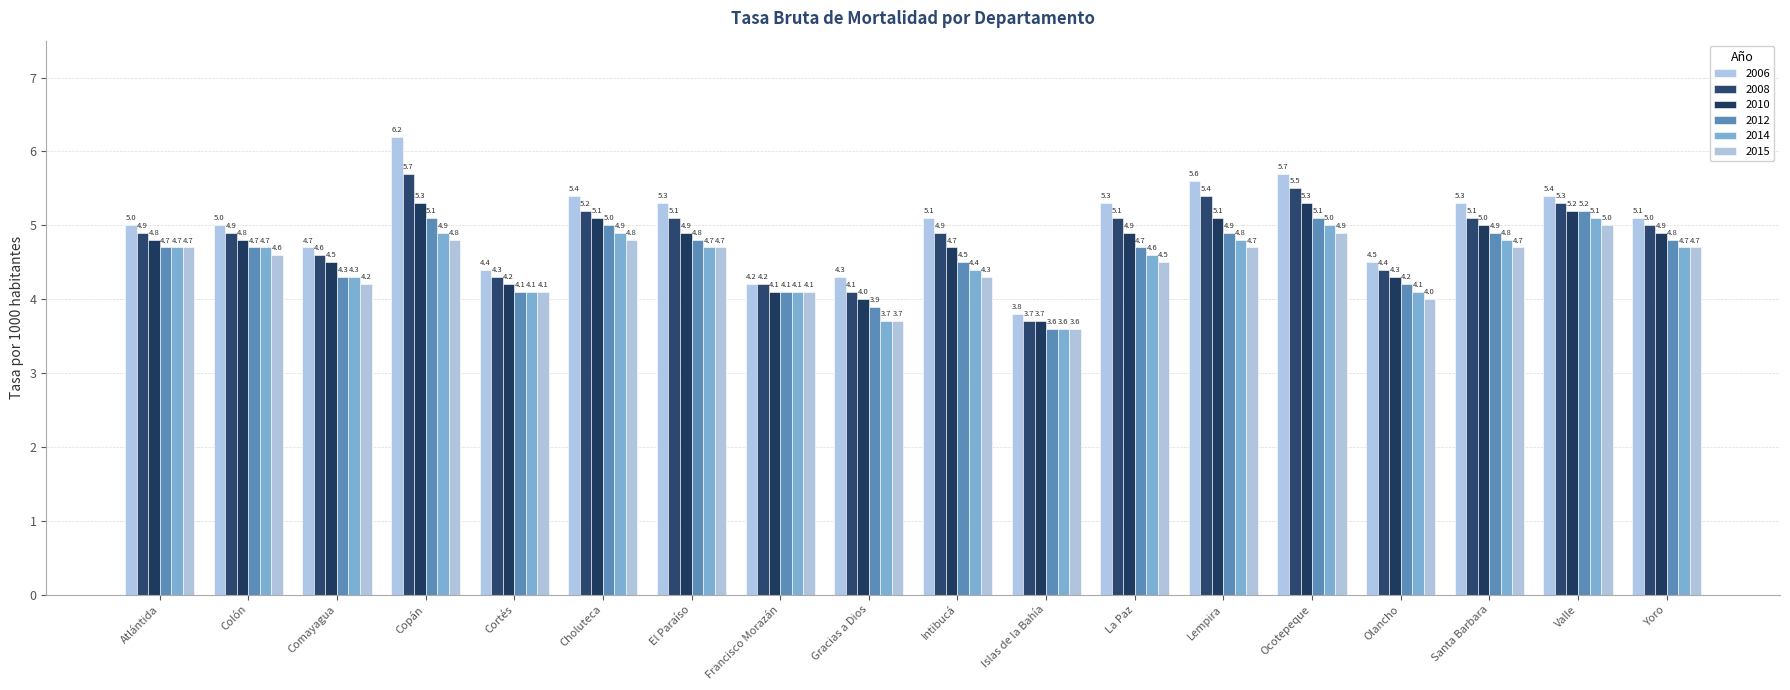

Are the bars grouped side by side (vs. stacked)?

Yes